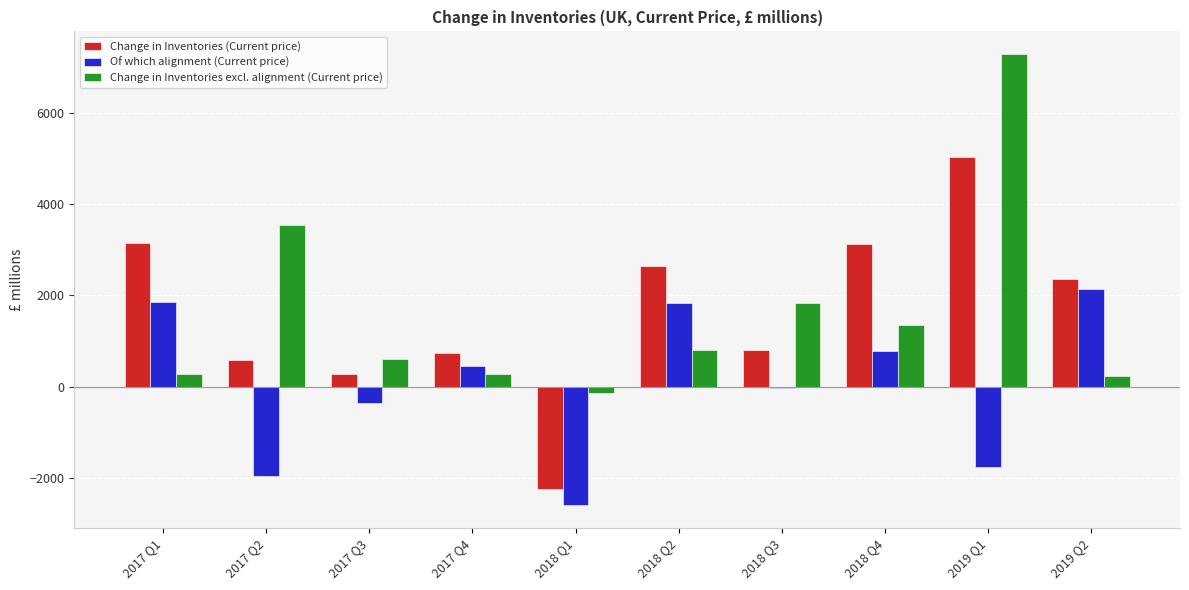

At which label does Change in Inventories excl. alignment (Current price) reach its peak?

2019 Q1